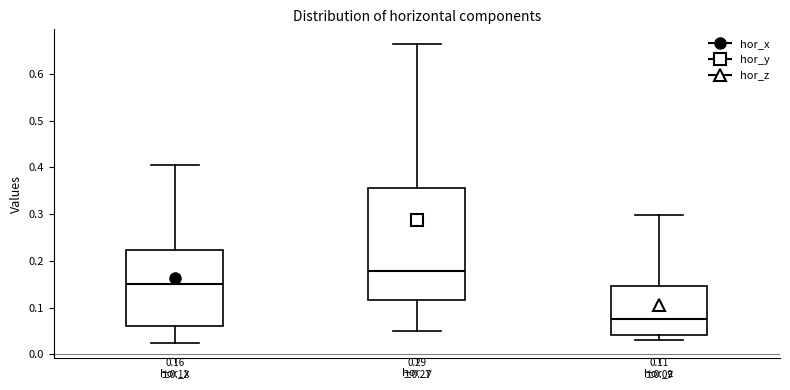

Comparing the boxes themselves (not the whiskers), which one is the tallest?

hor_y